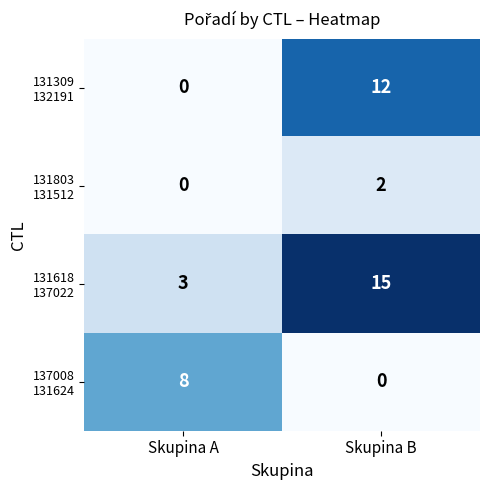

Which label corresponds to the largest value in the chart?

Skupina B